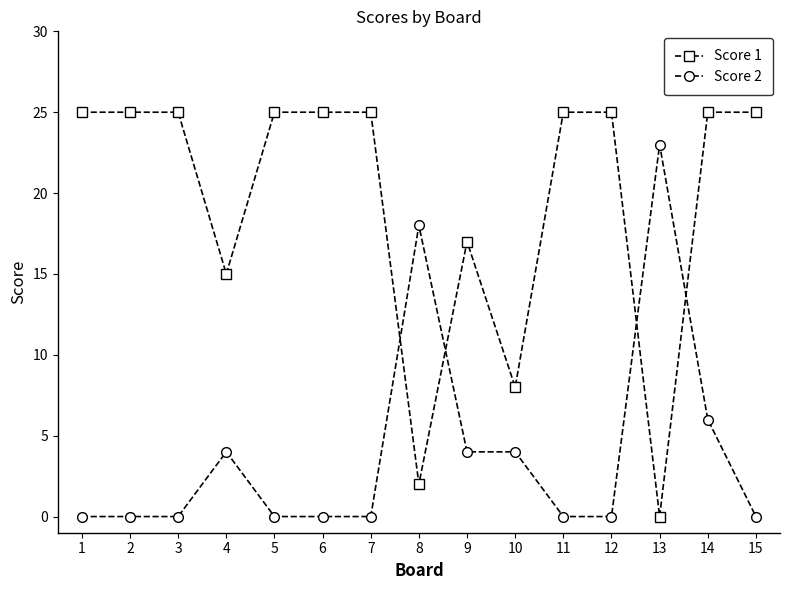

How many times do Score 2 and Score 1 cross each other?

4